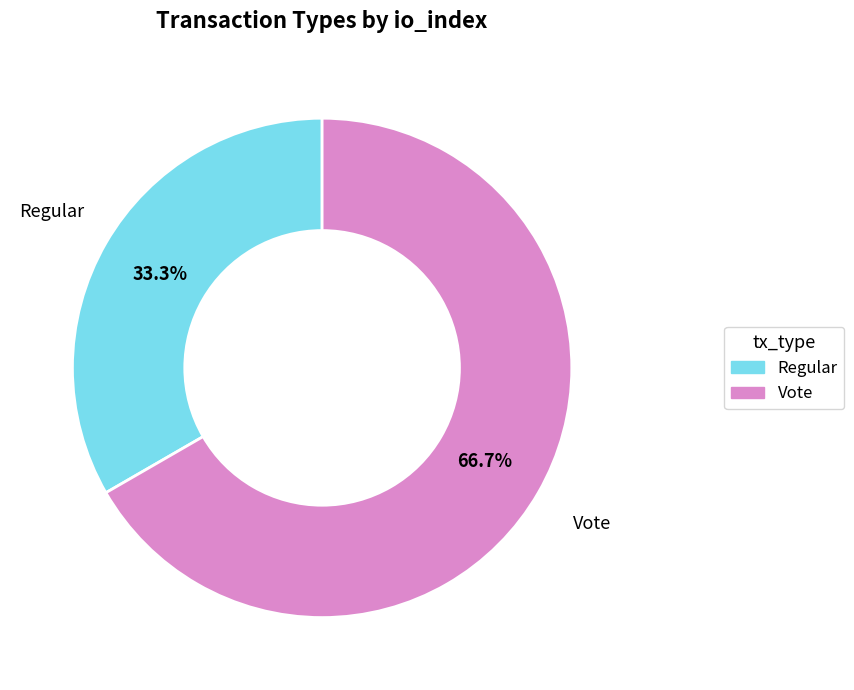

How many slices are in this pie chart?

2